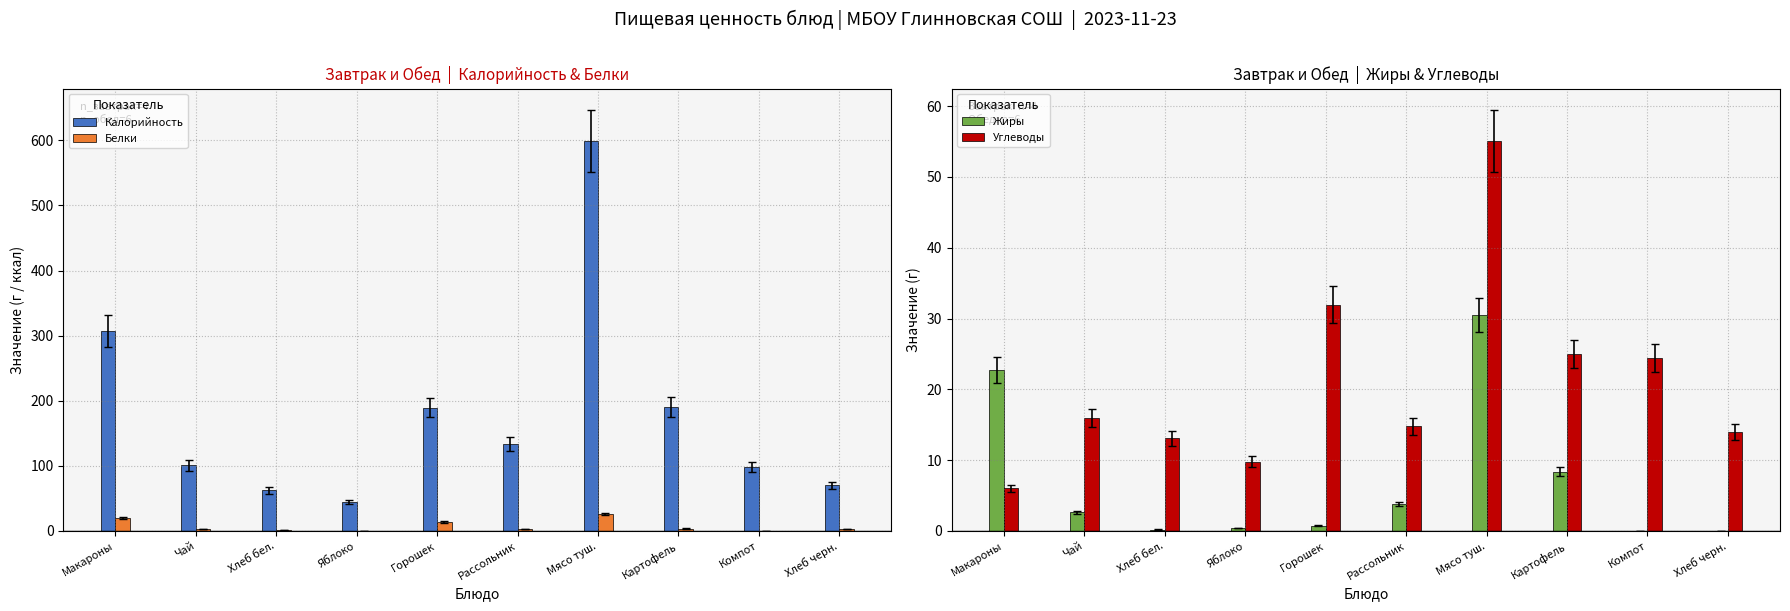

How many bars are there in each group?

4